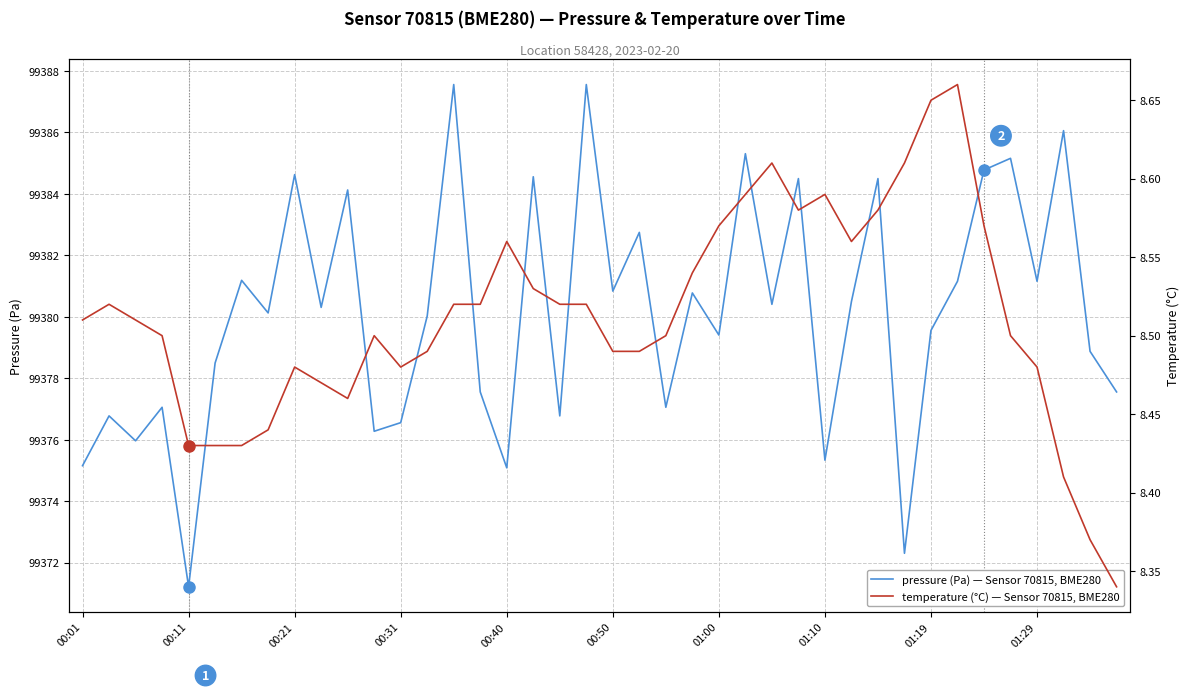

Is the value of pressure (Pa) at 01:19 greater than the value of temperature (°C) at 01:29?

Yes